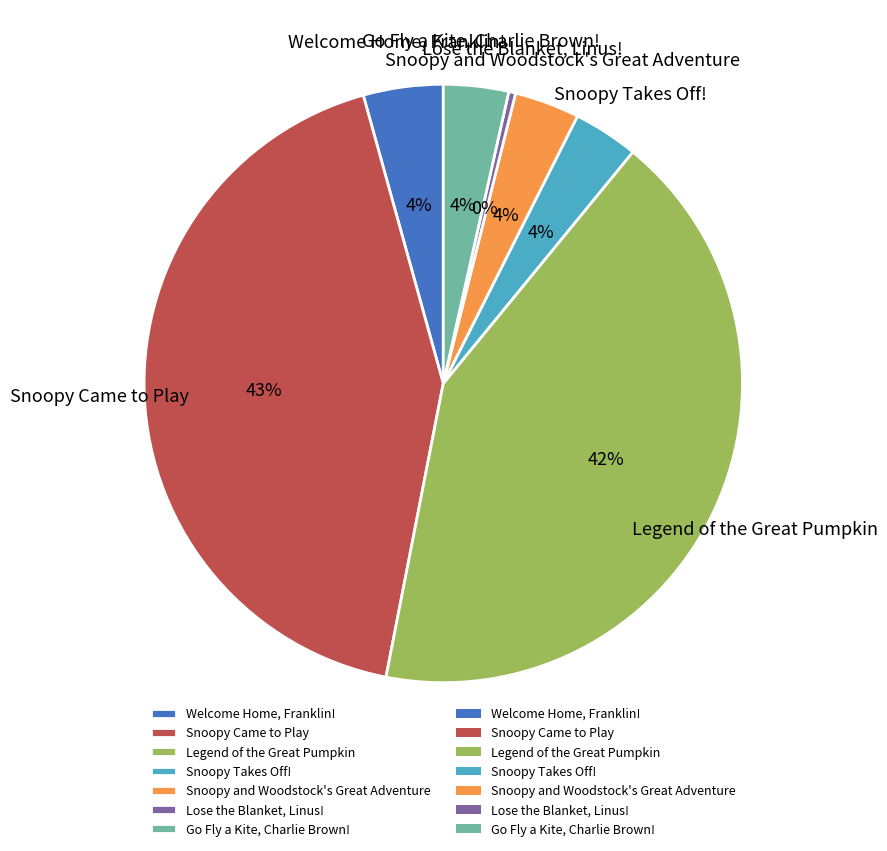

To the nearest percent, what is the average slice percentage?

14%